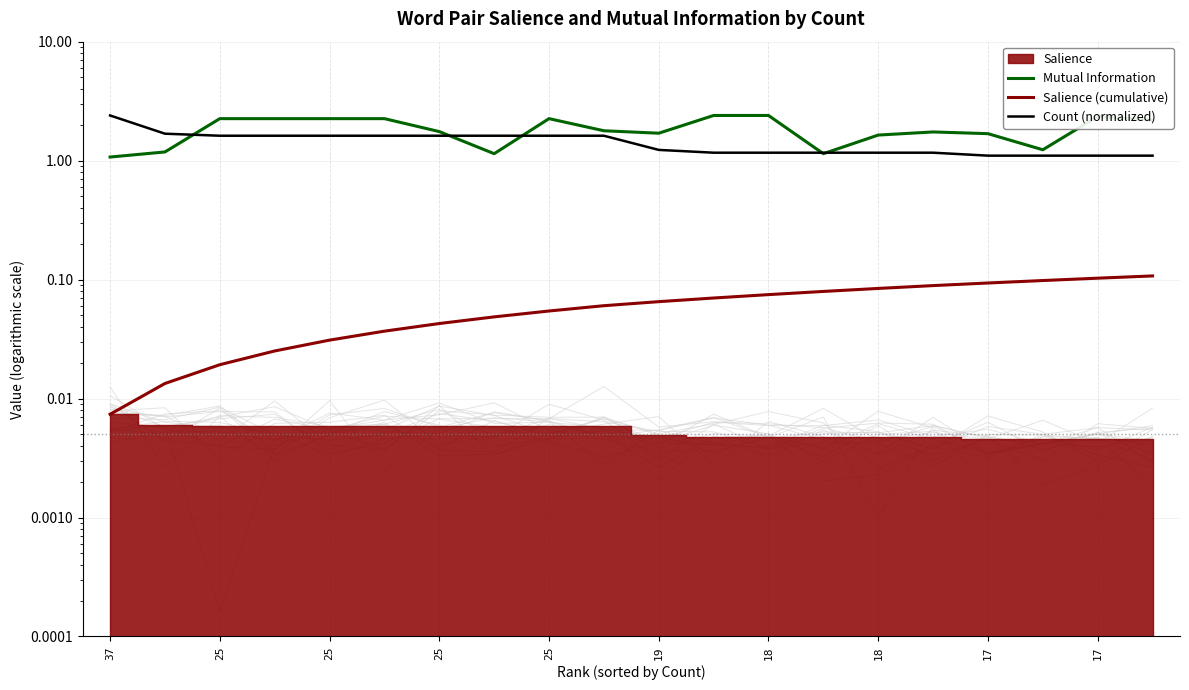

Which category has the highest value in the Count (normalized) series?

37